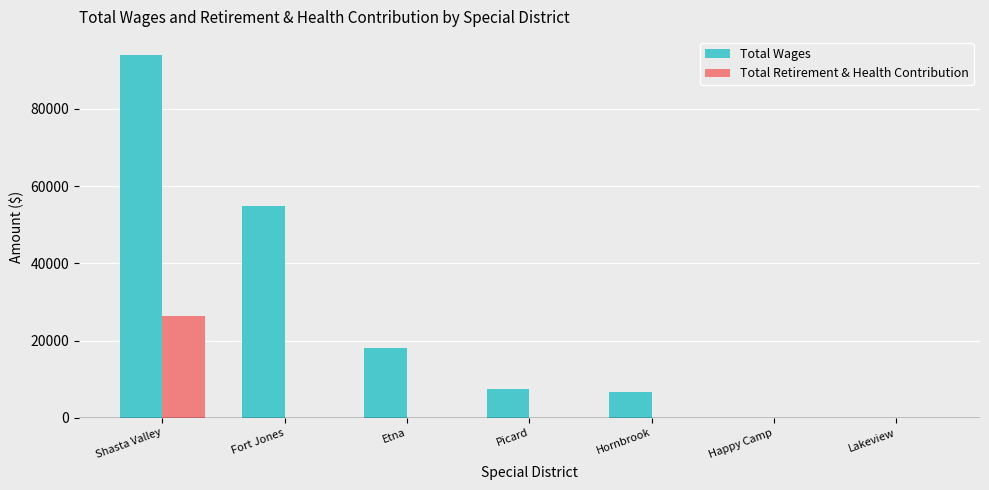

What is the sum of all Total Wages values?

181025